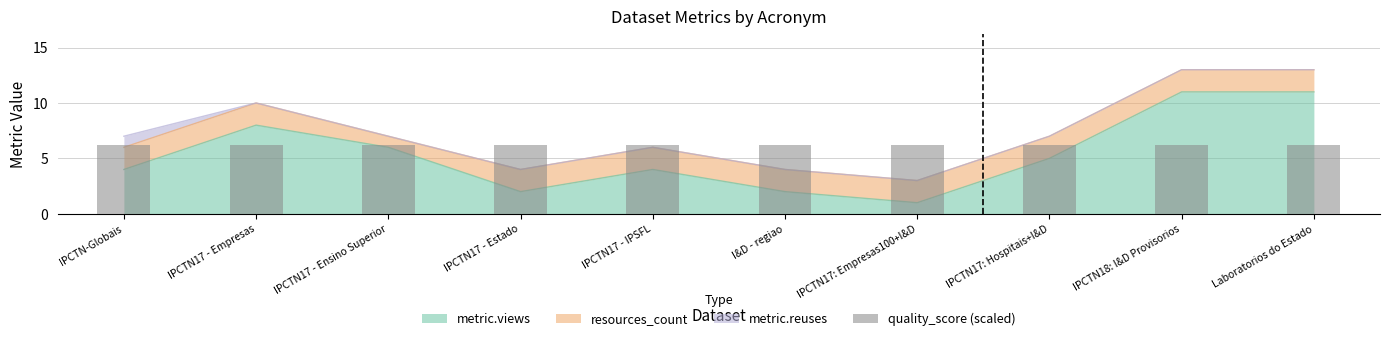

What is the label of the 2nd bar from the left?

IPCTN17 - Empresas